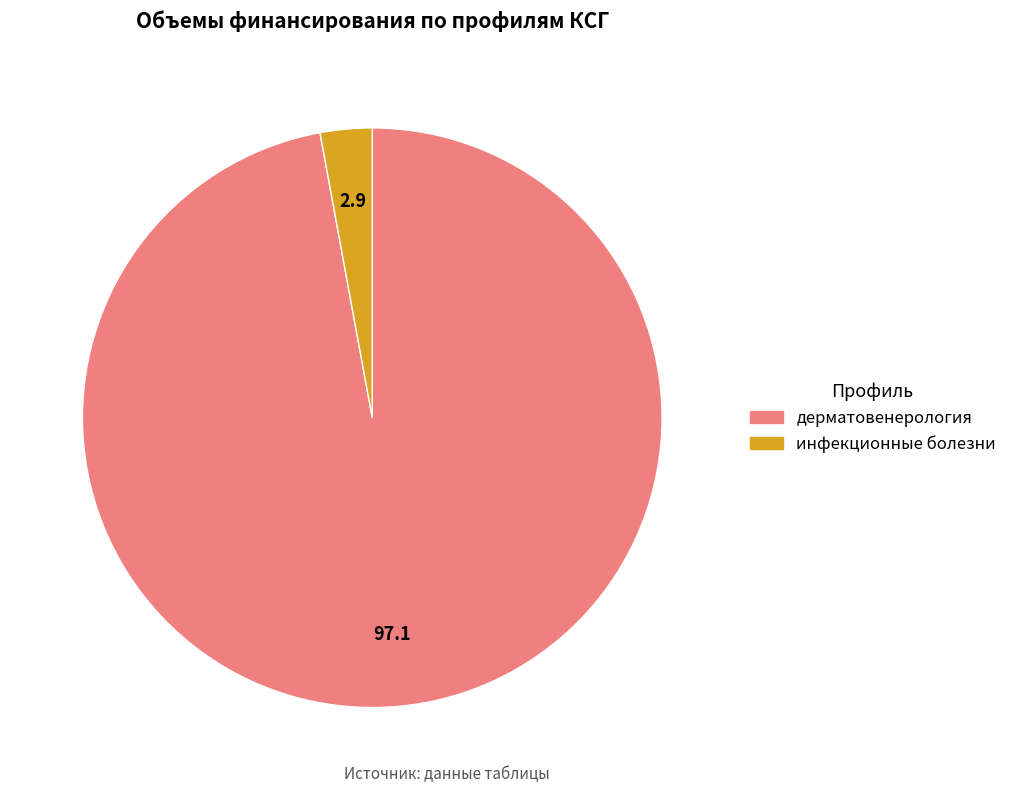

Is there any slice that represents more than half of the pie?

Yes